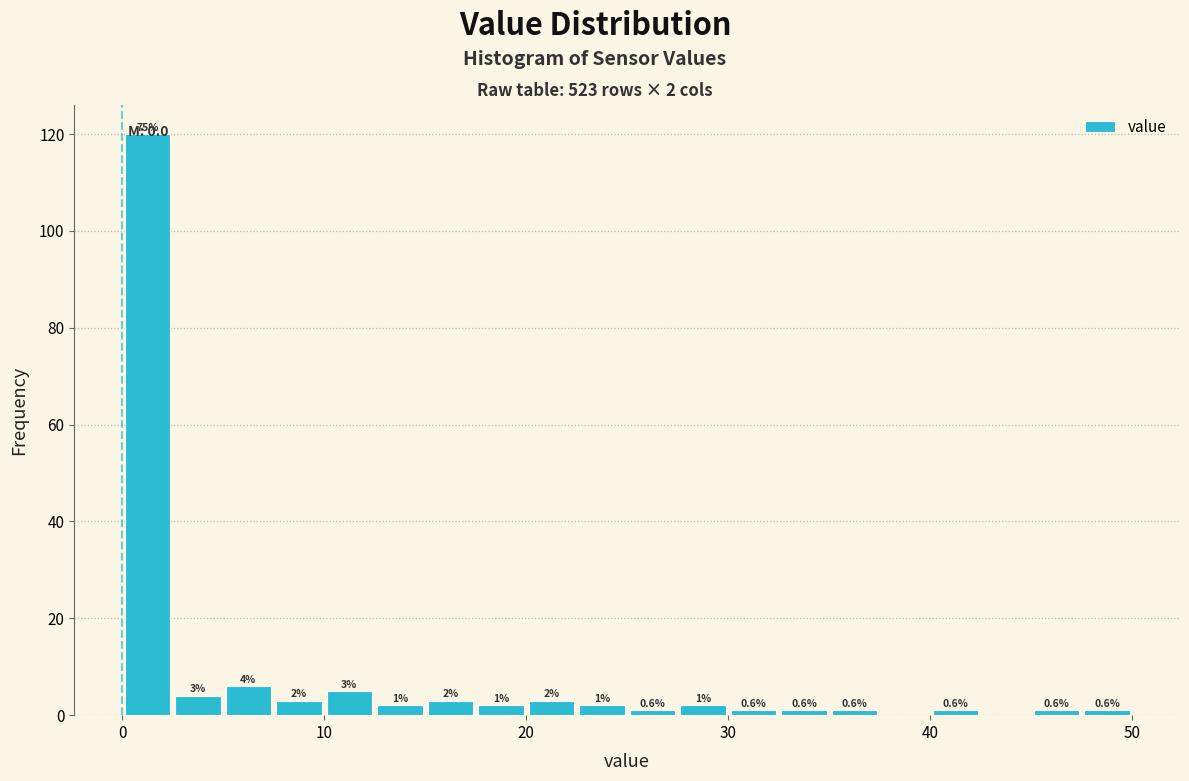

Read against the x-axis, roughly where is the centre of the tallest bar?

1